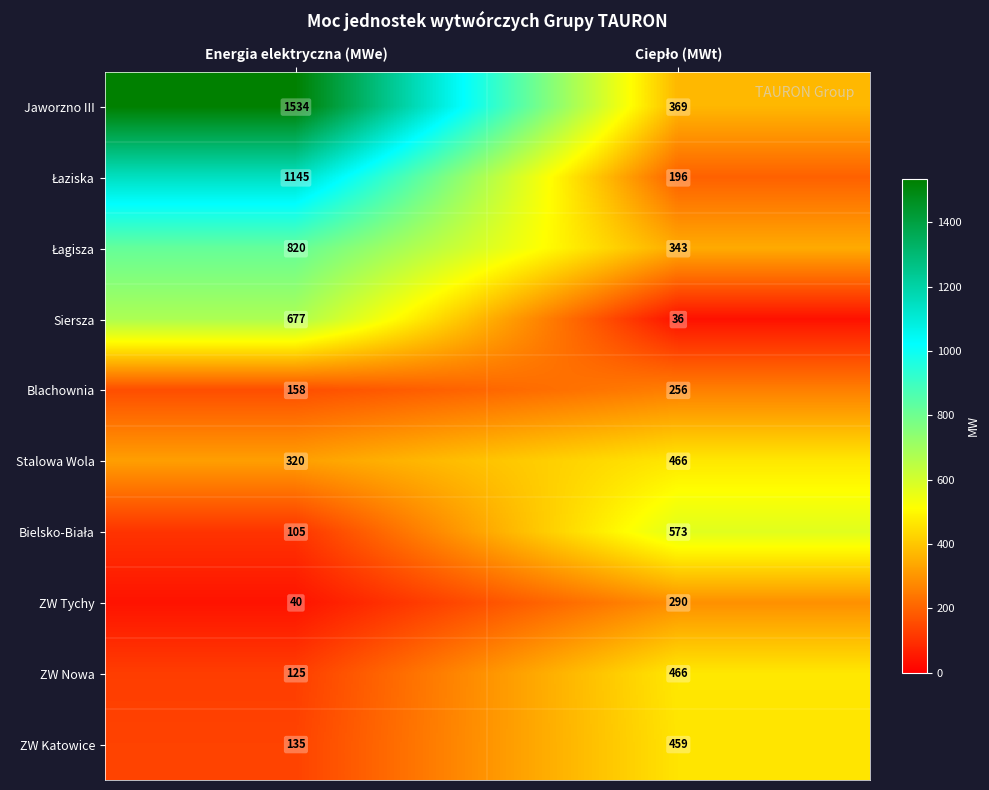

Is it true that Jaworzno III equals 1534 at Energia elektryczna (MWe)?

True